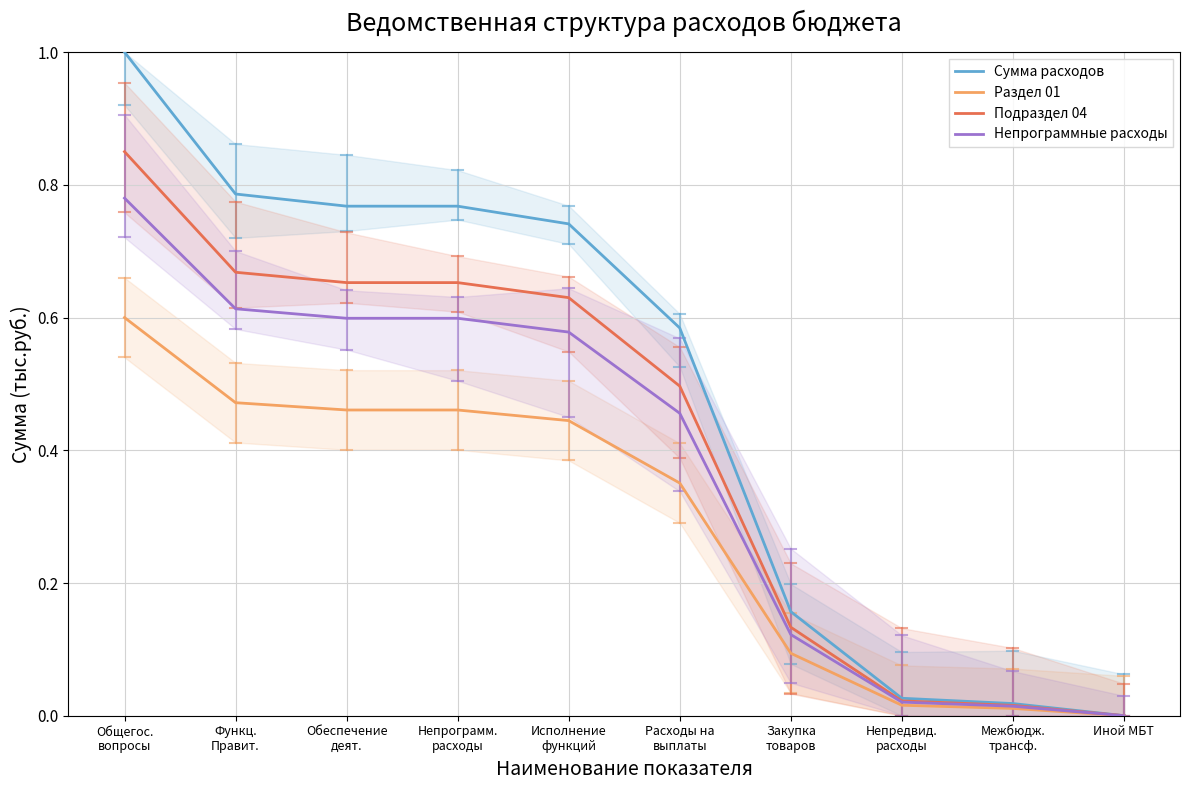

Which label corresponds to the smallest value in the chart?

Иной МБТ